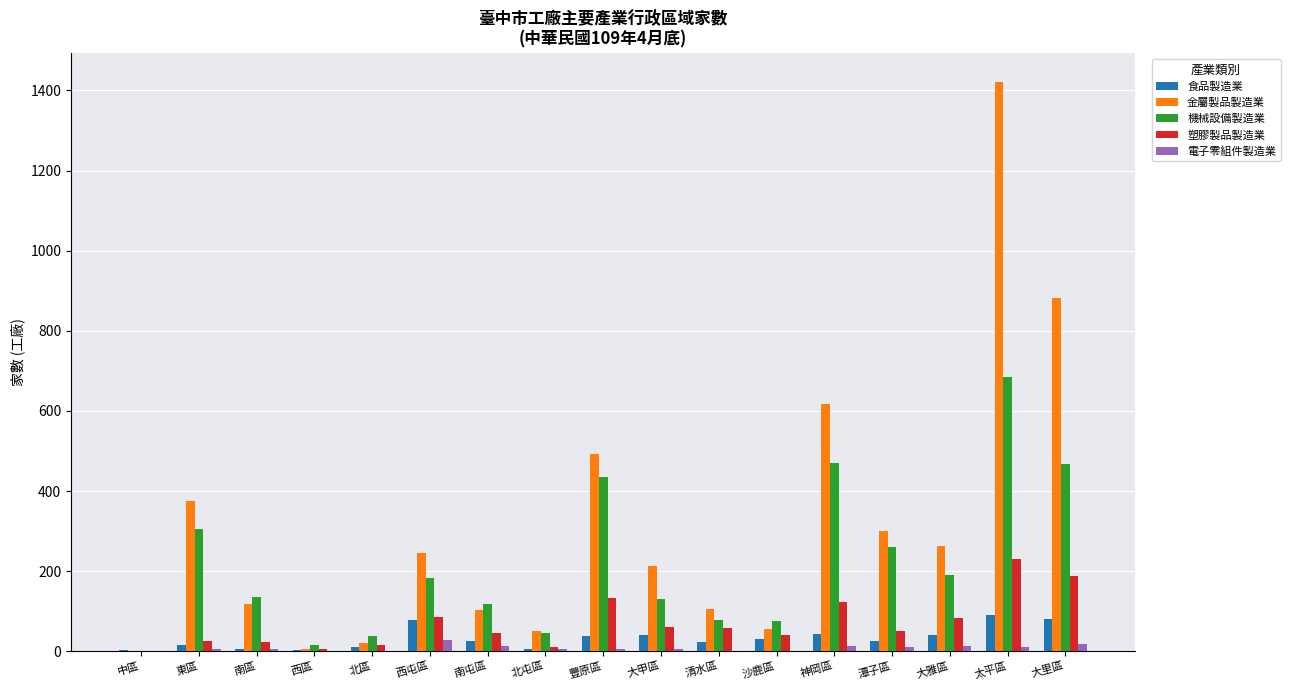

The 金屬製品製造業 series shows 1422 at 太平區. True or false?

True